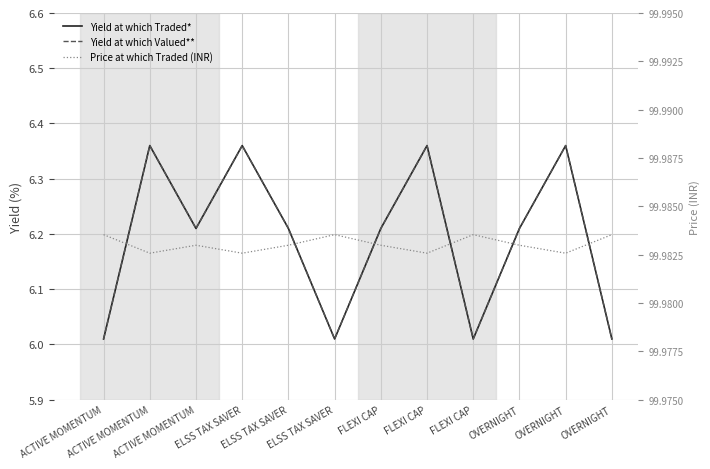

True or false: Price at which Traded (INR) and Yield at which Valued** intersect in this chart.

False